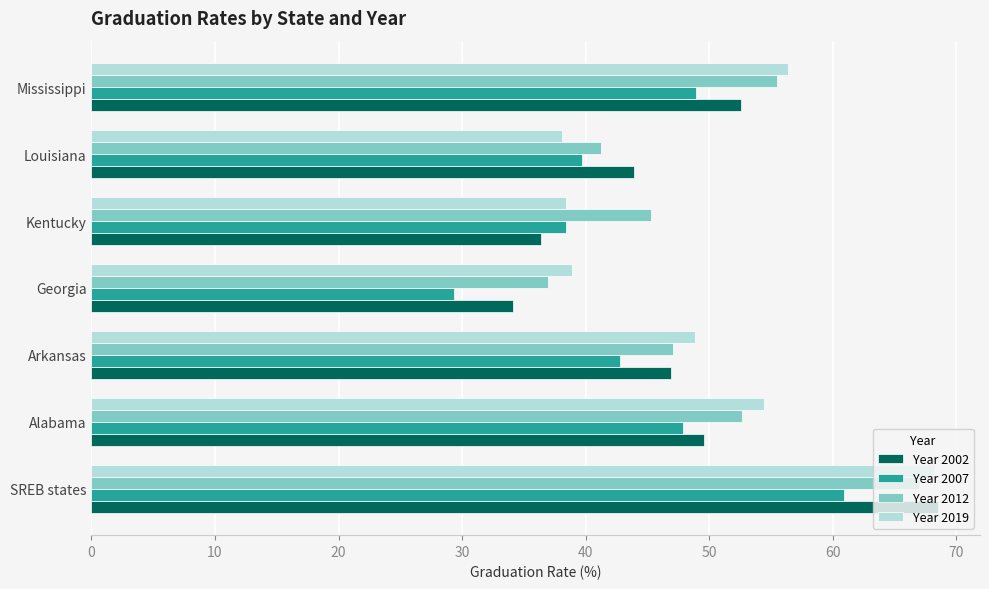

How many values in the Year 2002 series are below 46?

3